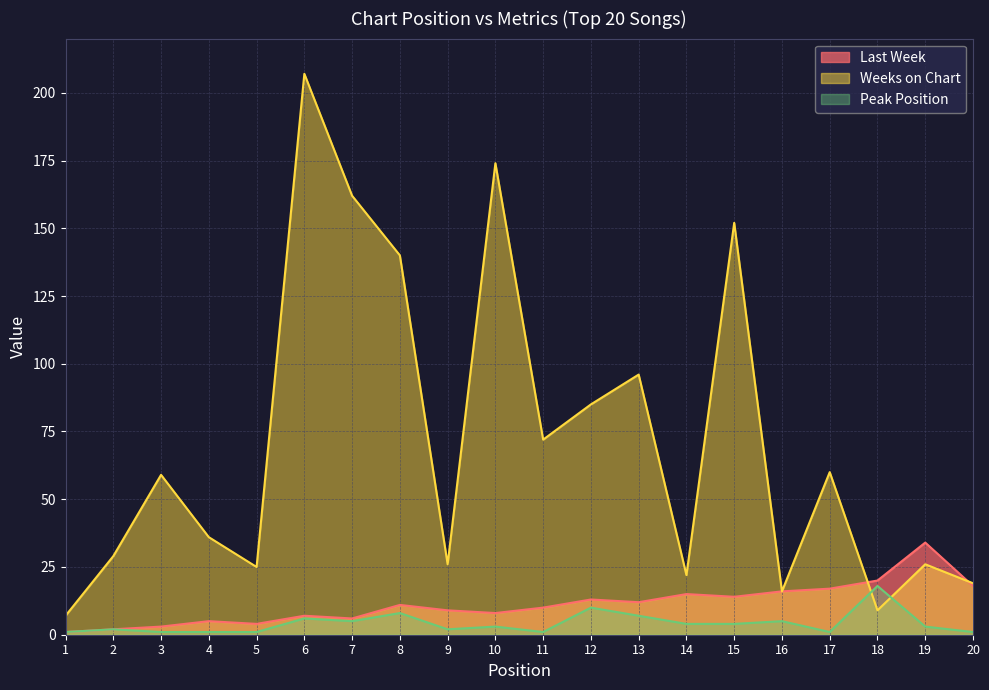

Where is the first local maximum for Peak Position?

2